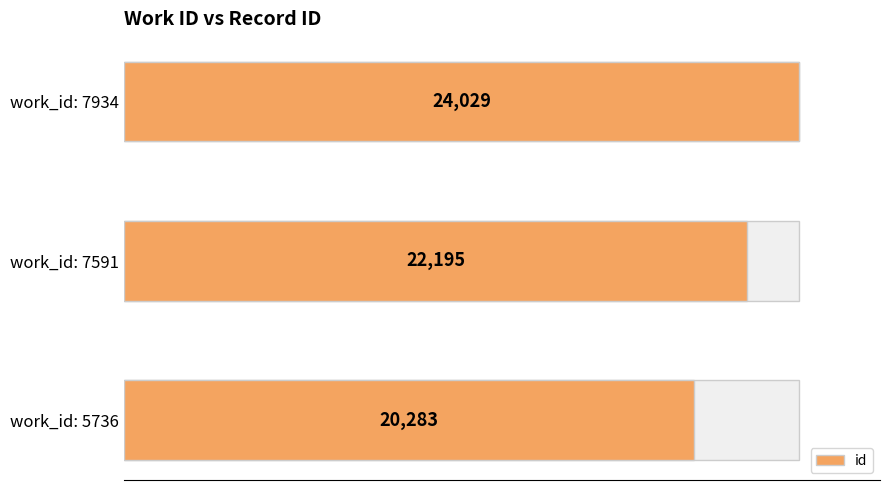

True or false: the data shows 41076 at work_id: 7934.

False